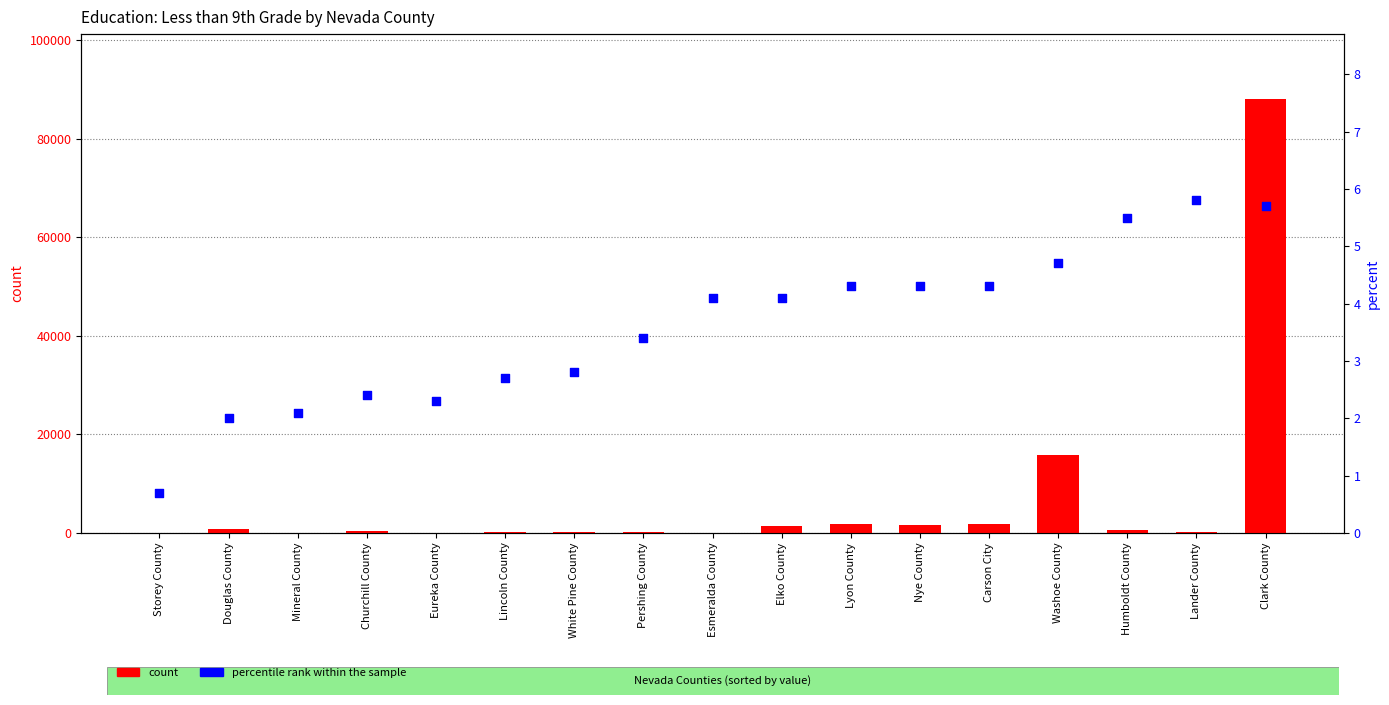

At how many categories does at least one series exceed 52786?

1